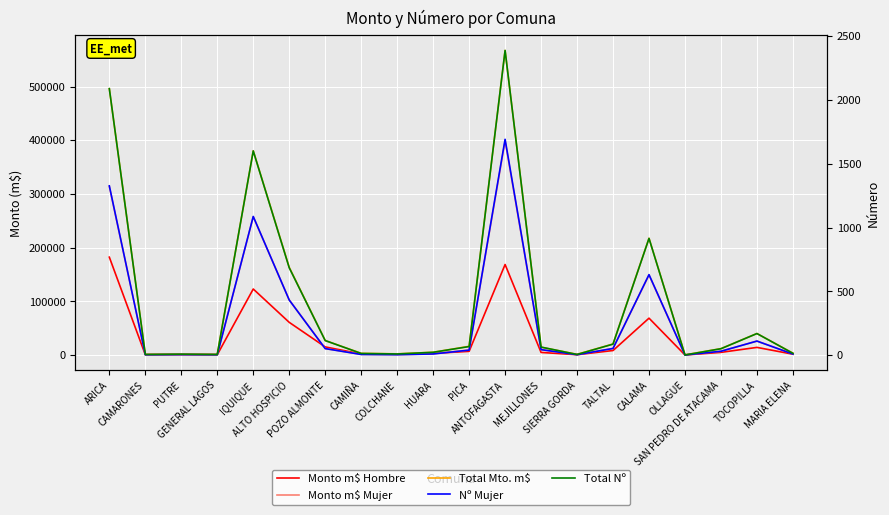

How many interior local peaks does the Monto m$ Hombre series have?

5